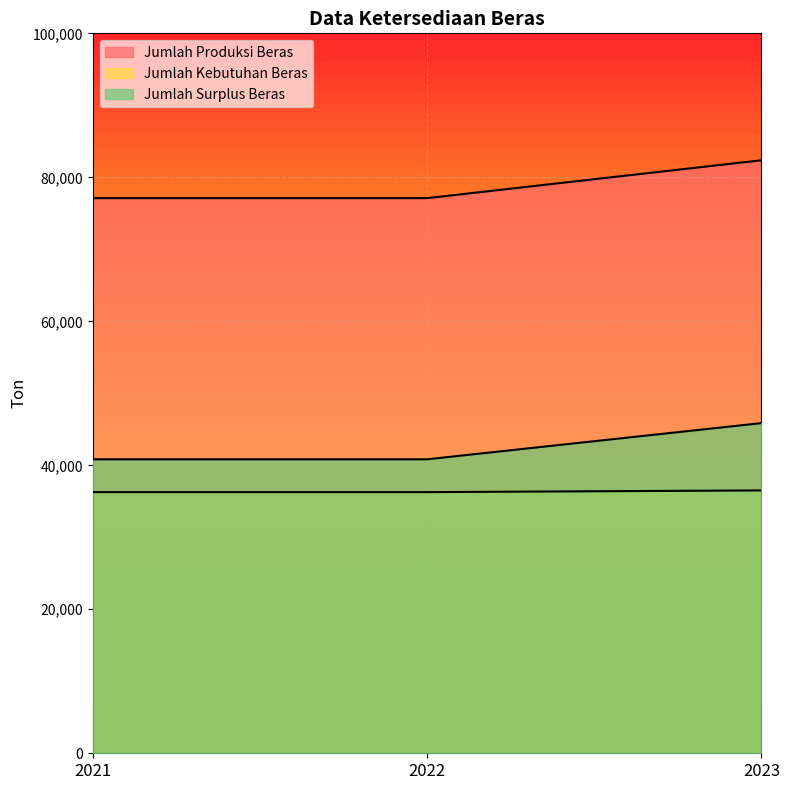

What is the difference between the maximum and minimum values in the Jumlah Kebutuhan Beras series?

237.2